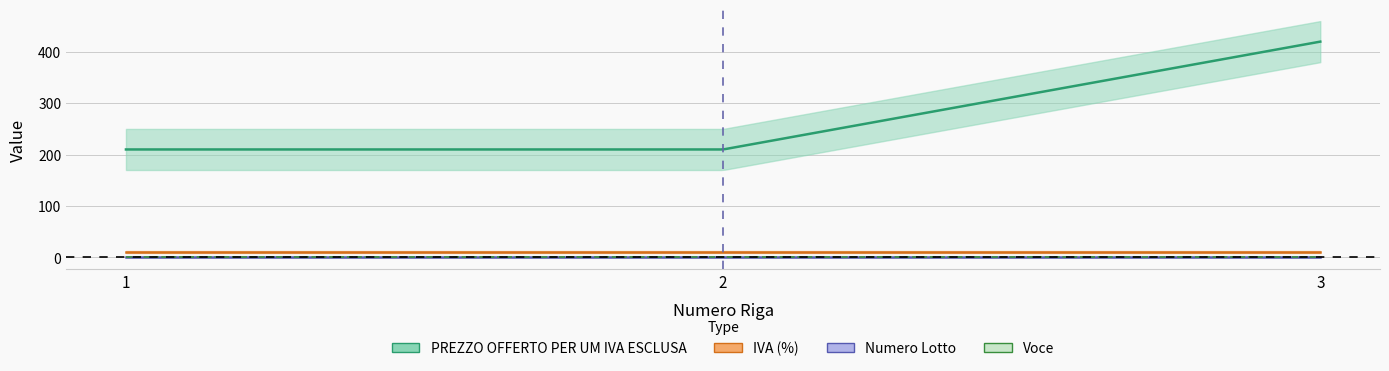

Reading right to left, extract all data points from this chart.

PREZZO OFFERTO PER UM IVA ESCLUSA: 420	210	210
IVA (%): 10	10	10
Numero Lotto: 1	1	1
Voce: 0	0	0